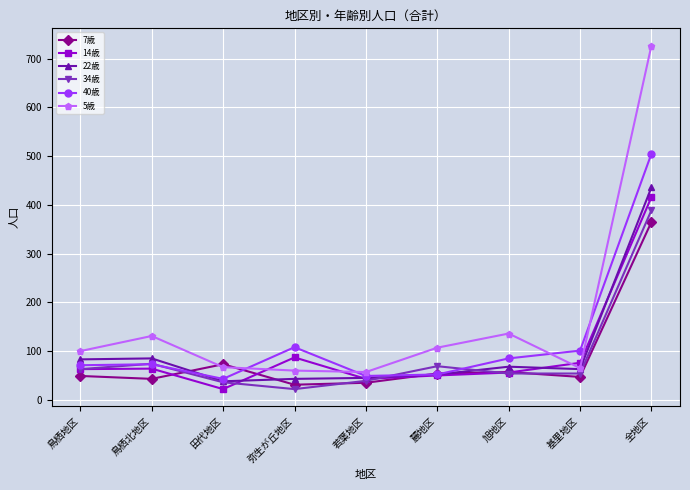

Is the value of 14歳 at 麓地区 greater than the value of 22歳 at 基里地区?

No